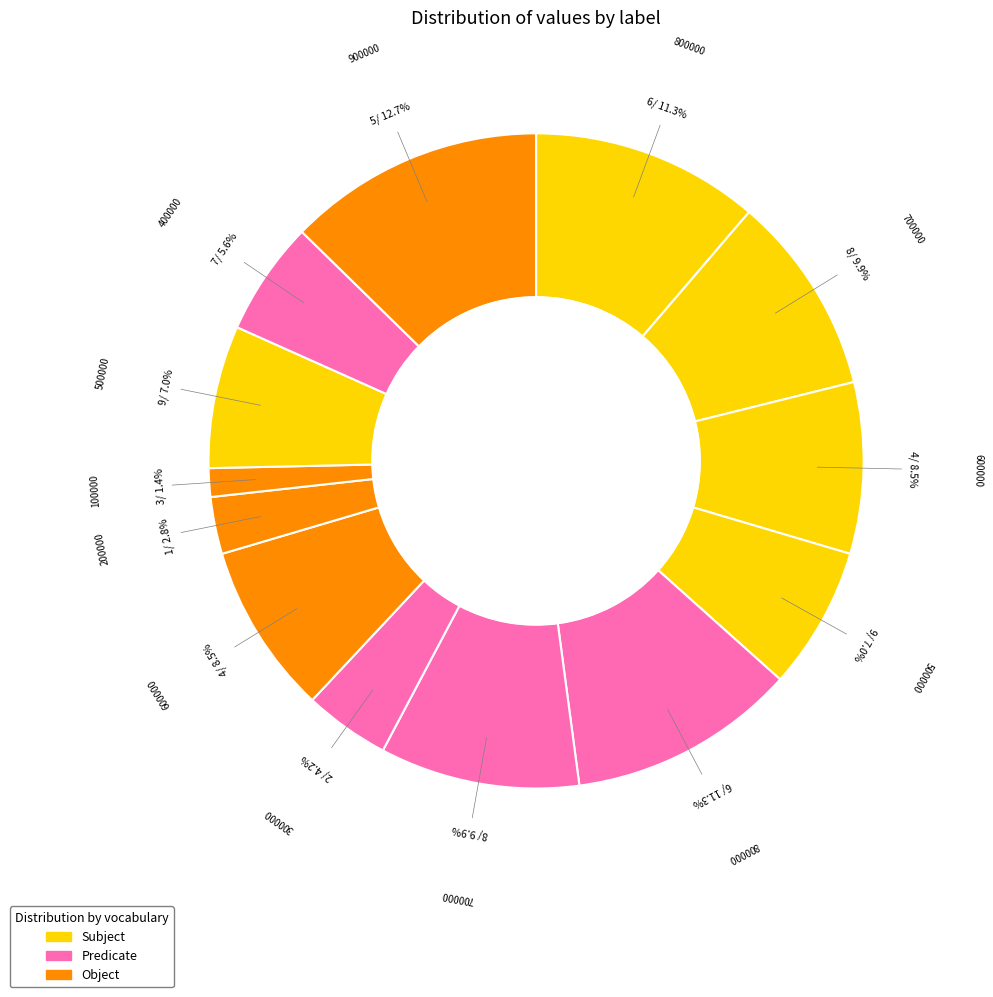

What is the smallest slice in the pie chart?

3